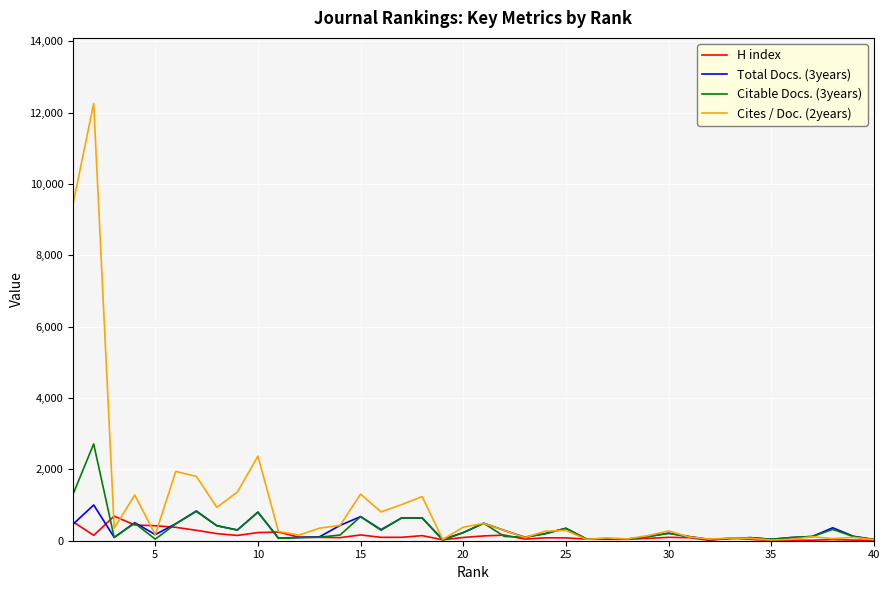

Which series has the widest spread of values?

Cites / Doc. (2years)